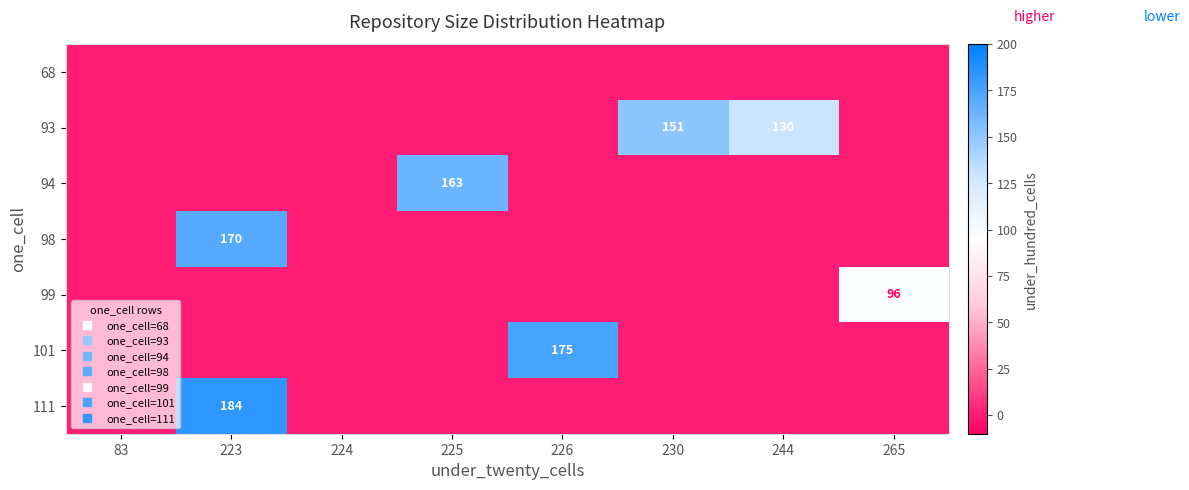

How many series are shown in this chart?

7